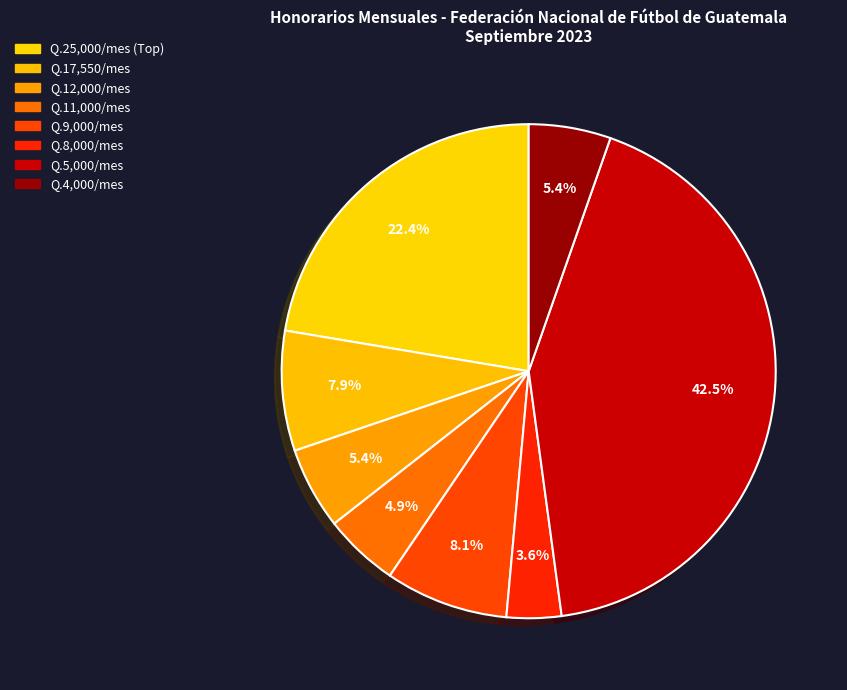

How many slices are in this pie chart?

8